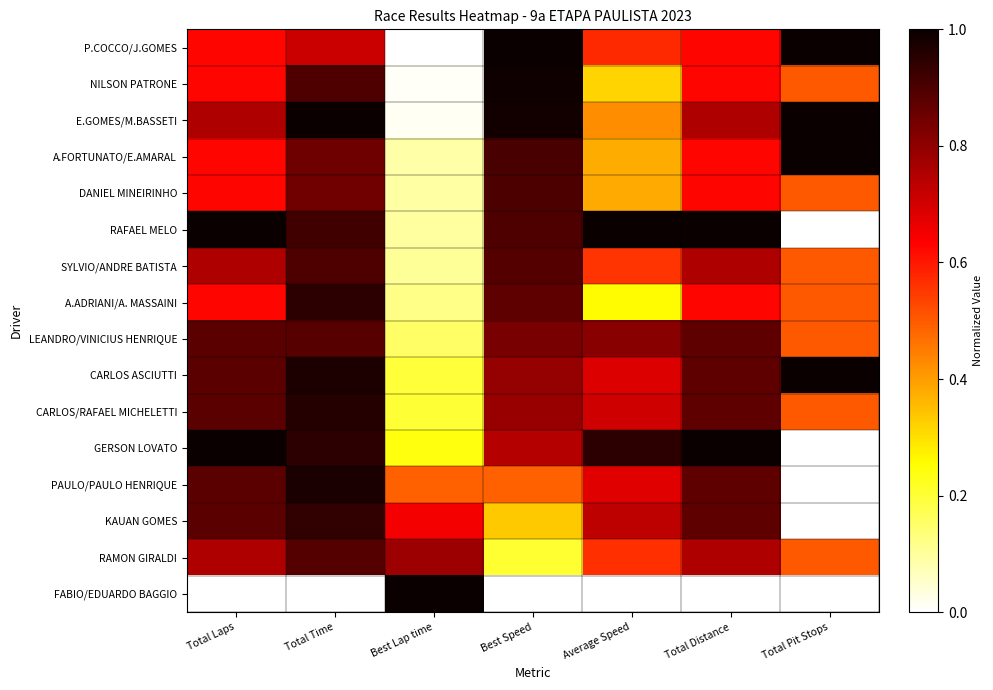

List the series in order of their peak value, lowest first.

LEANDRO/VINICIUS HENRIQUE, RAMON GIRALDI, SYLVIO/ANDRE BATISTA, DANIEL MINEIRINHO, KAUAN GOMES, A.ADRIANI/A. MASSAINI, CARLOS/RAFAEL MICHELETTI, PAULO/PAULO HENRIQUE, NILSON PATRONE, P.COCCO/J.GOMES, E.GOMES/M.BASSETI, A.FORTUNATO/E.AMARAL, RAFAEL MELO, CARLOS ASCIUTTI, GERSON LOVATO, FABIO/EDUARDO BAGGIO